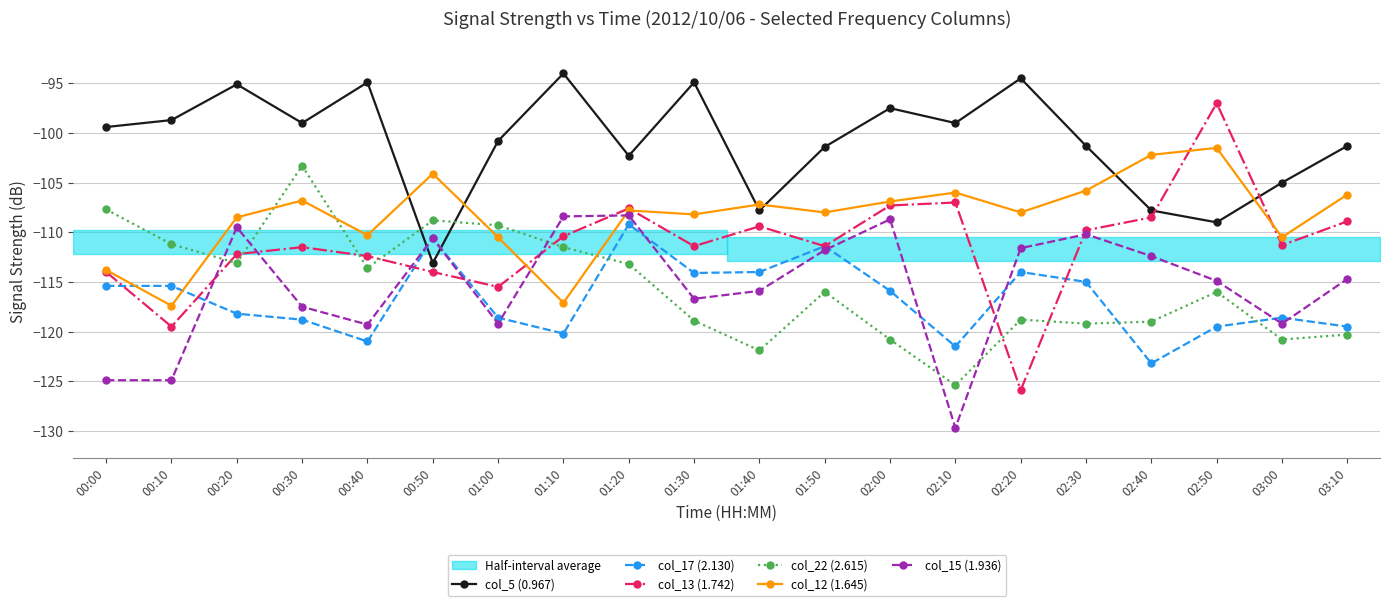

How many intersections are there between col_5 (0.967) and col_13 (1.742)?

2